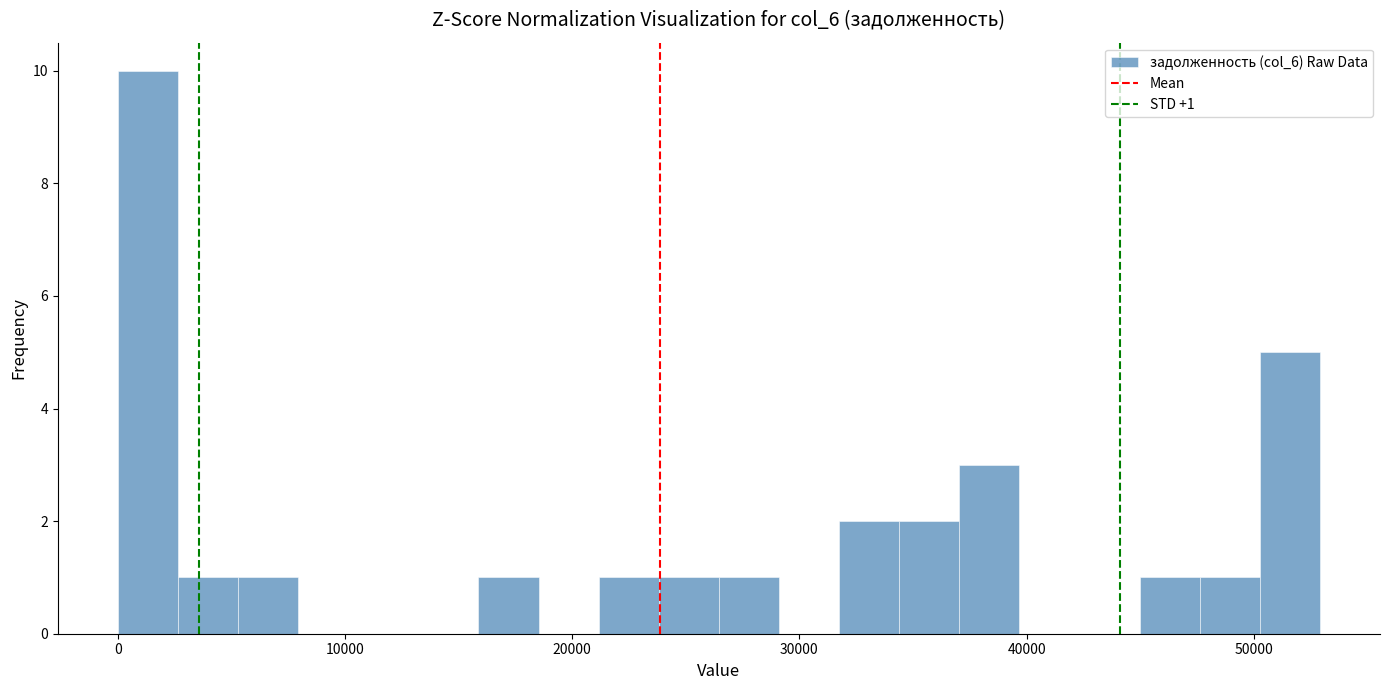

Read against the x-axis, roughly where is the centre of the tallest bar?

1000